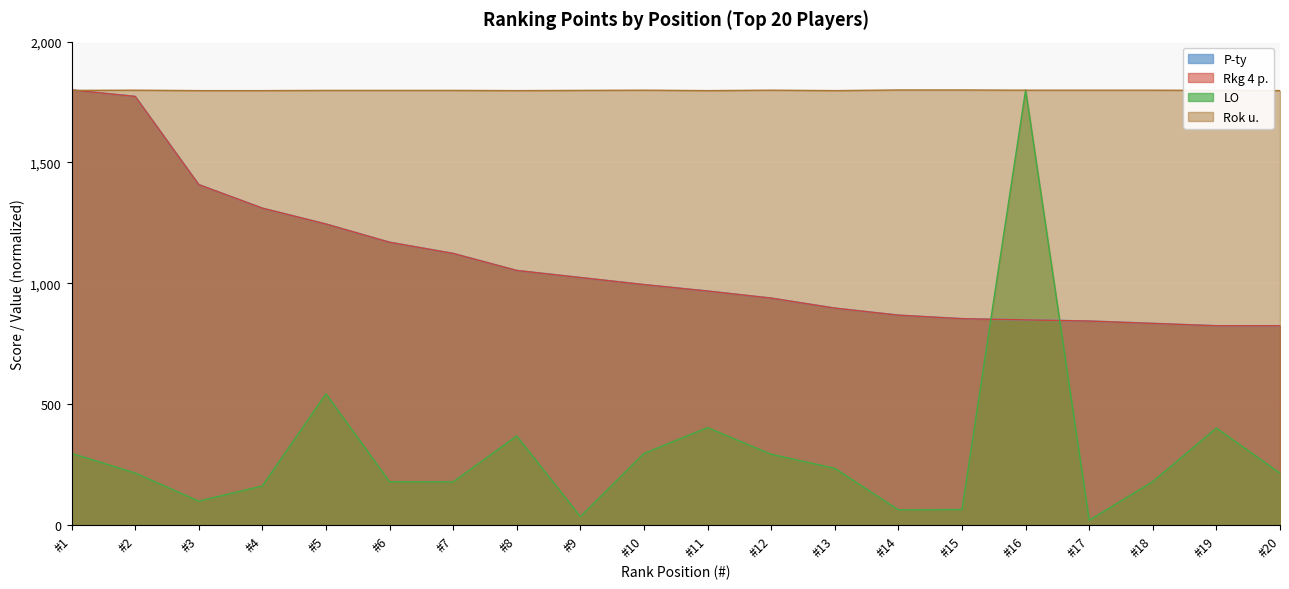

Where is P-ty nearest to the value 1312?

#4